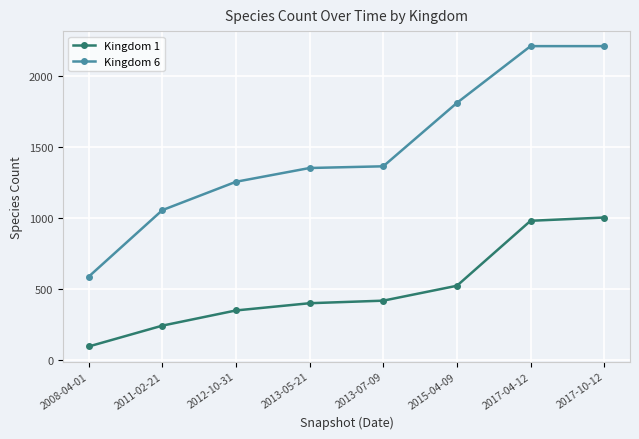

What is the total value across all series at 2011-02-21?

1300